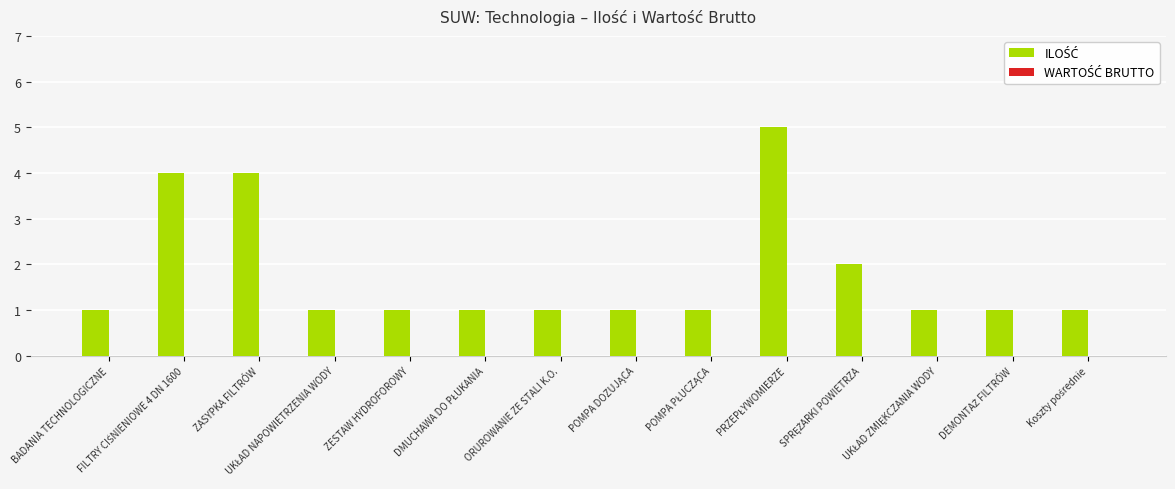

What is the difference between the second highest and second lowest values?

3